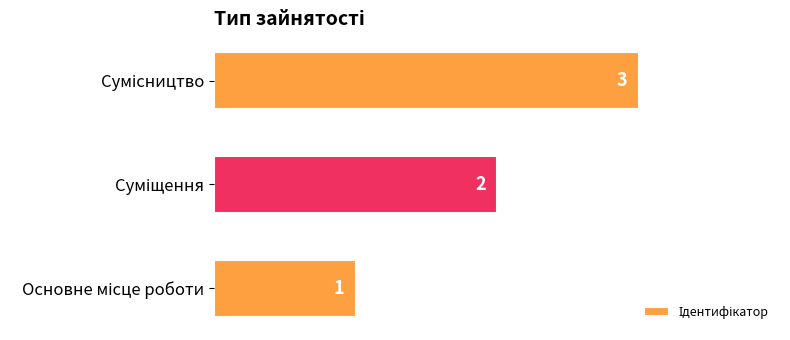

How many values are below 2?

1